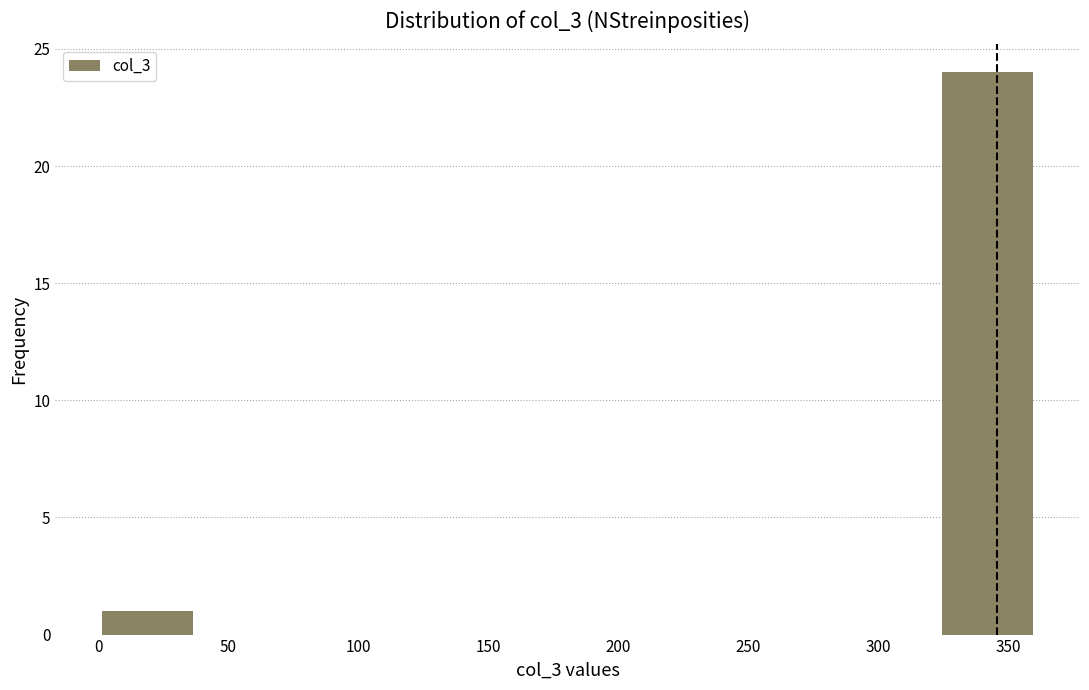

Reading left to right, transcribe this chart: for each bar, give the range it covers on the x-axis and its height. Neither the bar edges nor the heights are printed on the chart, so give them approximately, as read against the axes.

0 to 35: 1
35 to 75: 0
75 to 110: 0
110 to 145: 0
145 to 180: 0
180 to 215: 0
215 to 250: 0
250 to 290: 0
290 to 325: 0
325 to 360: 24